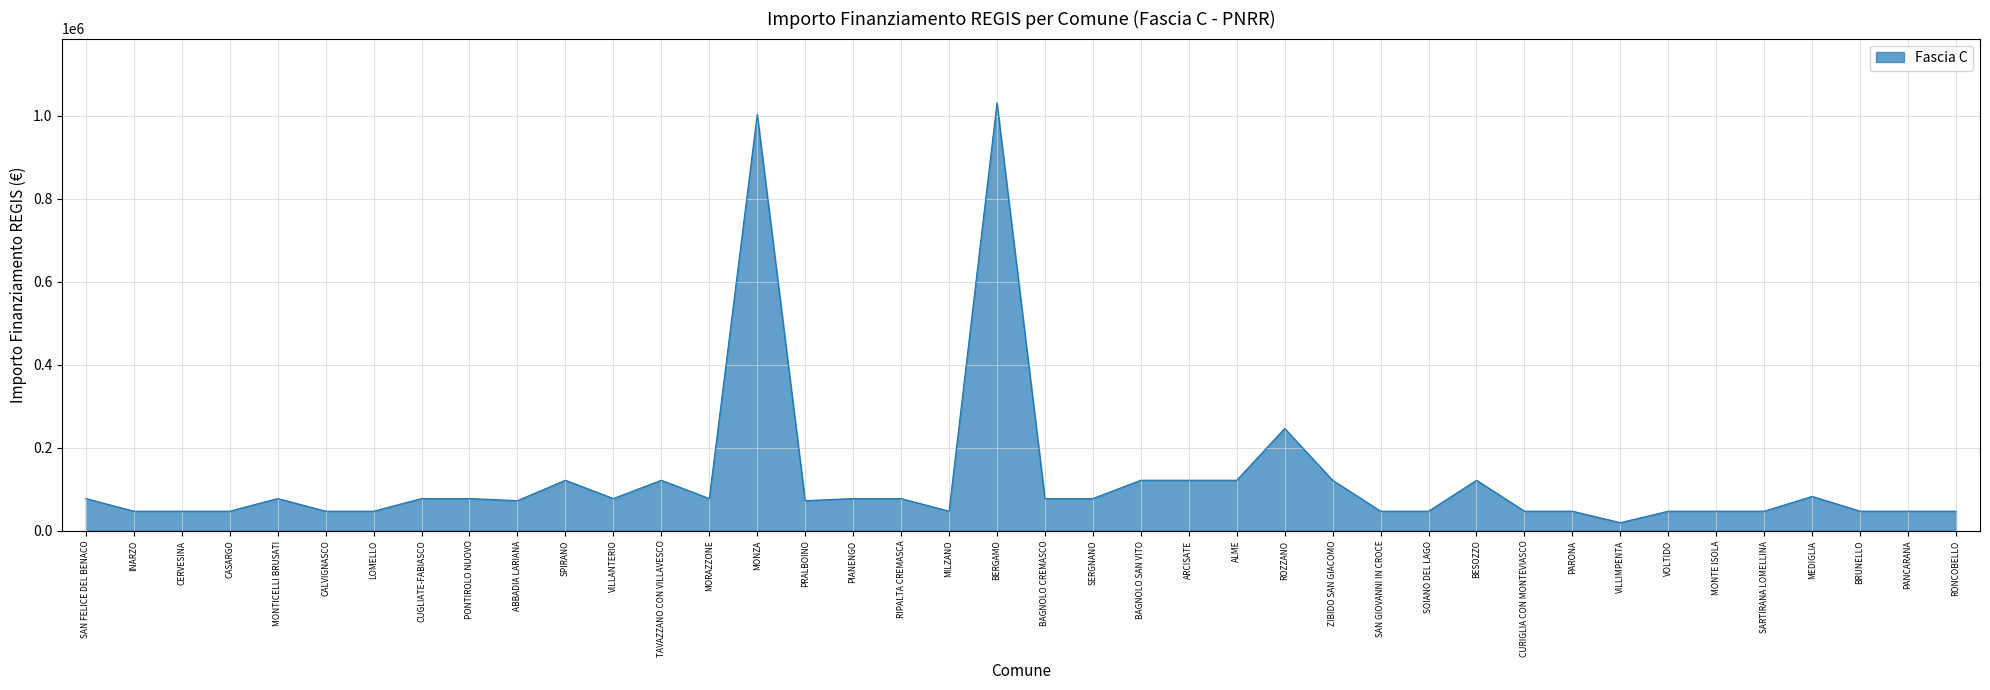

What is the ratio of the value at ALME to the value at ROZZANO?

0.5